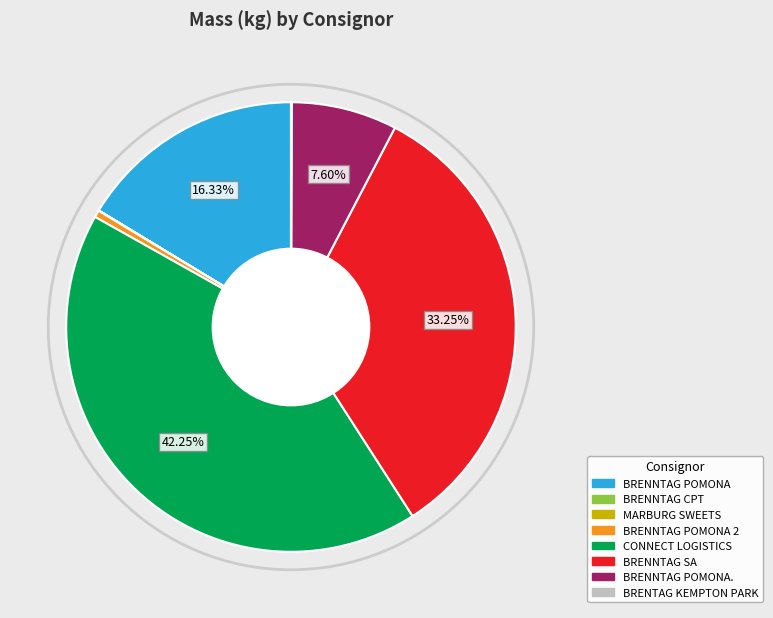

Is there any slice that represents more than half of the pie?

No